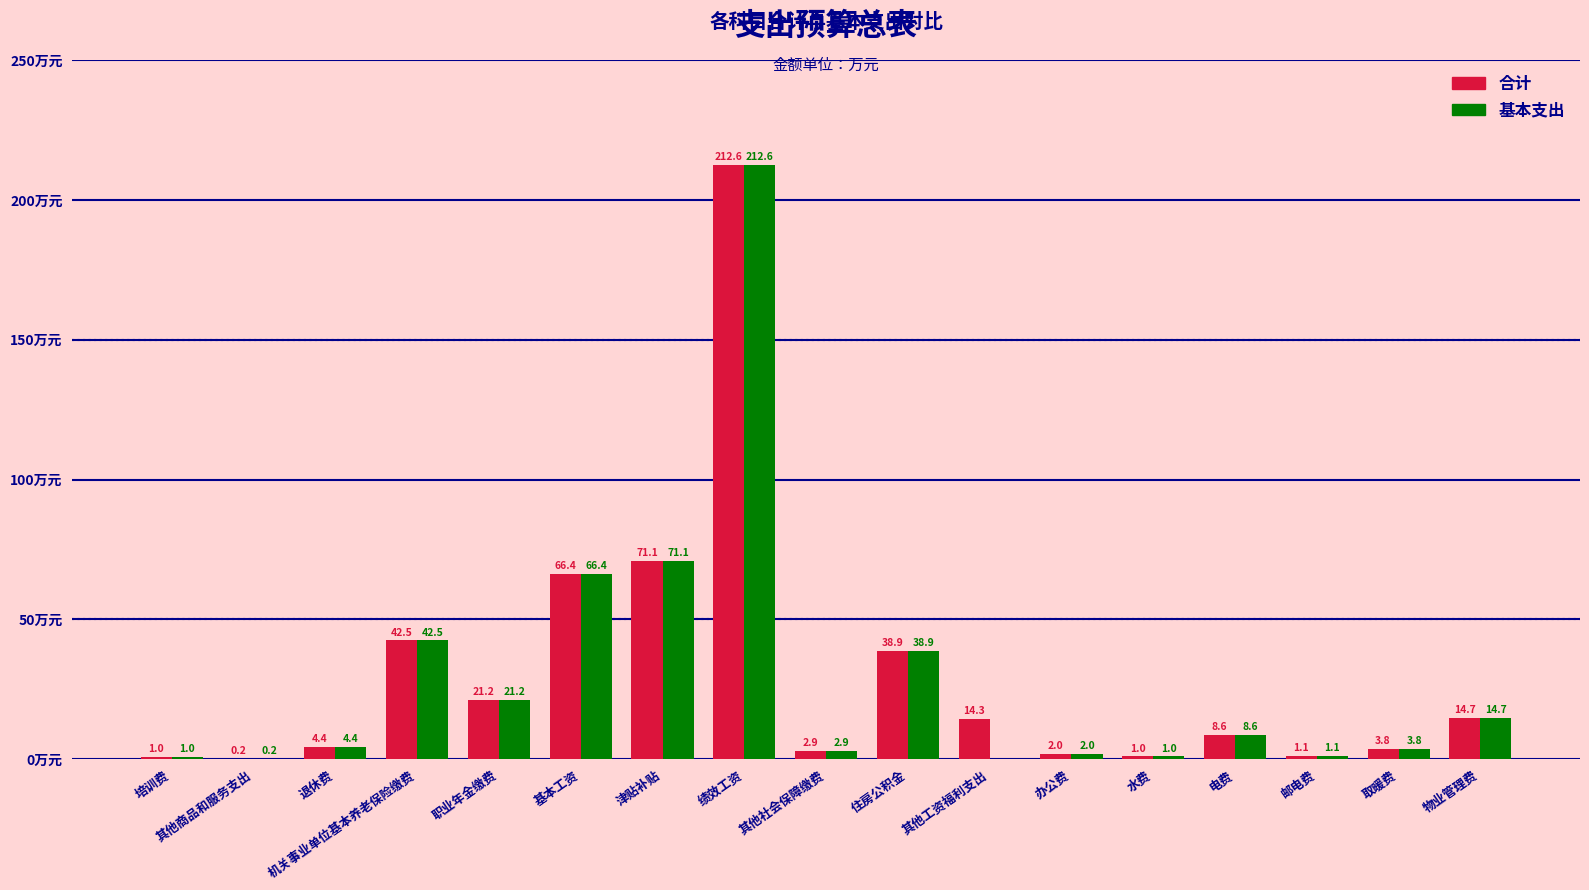

Which series has the largest total across all categories?

合计